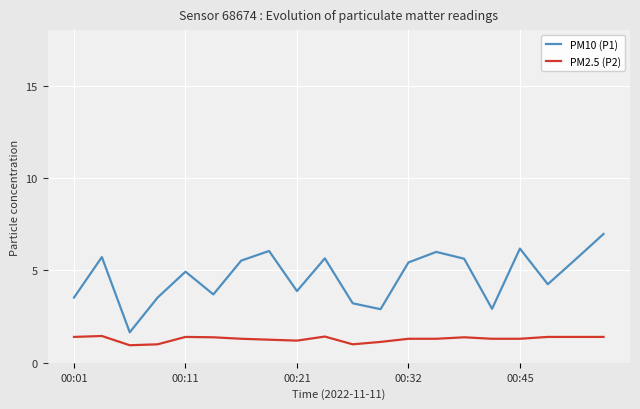

What is the maximum value shown in the chart?

7.0